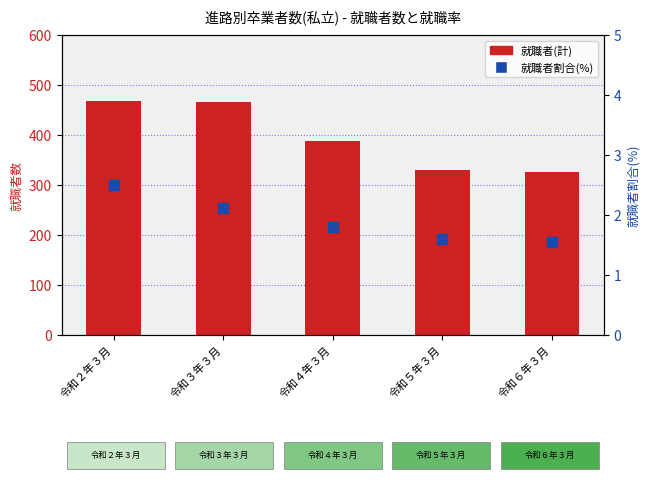

Is the value of 就職者(計) at 令和６年３月 greater than the value of 就職者割合(%) at 令和３年３月?

Yes